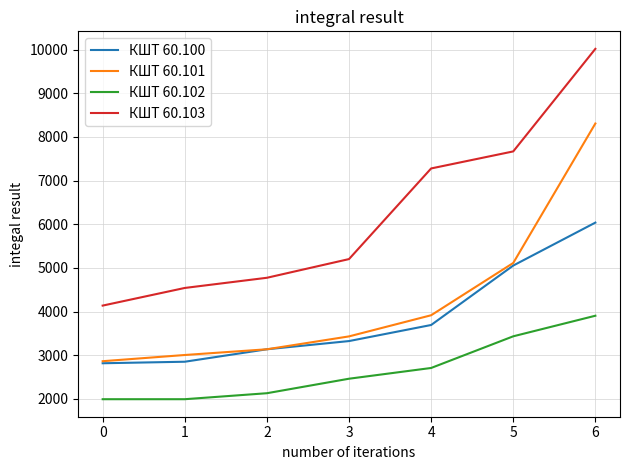

True or false: КШТ 60.100 and КШТ 60.103 intersect in this chart.

False